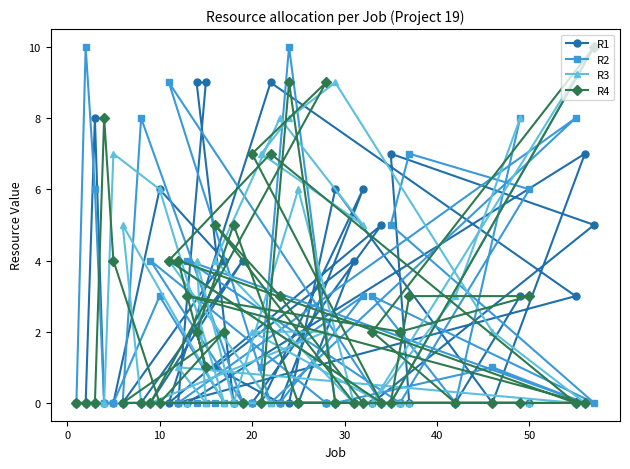

How many distinct data groups are displayed?

4